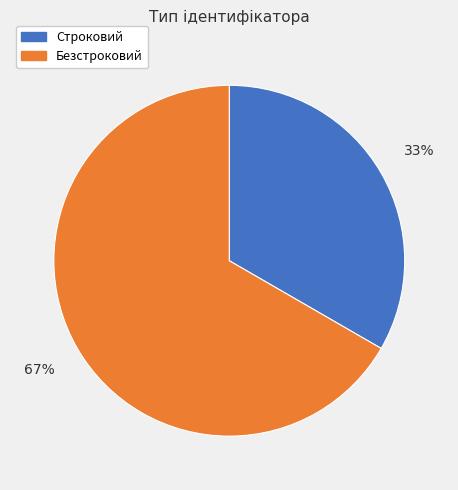

Is there any slice that represents more than half of the pie?

Yes